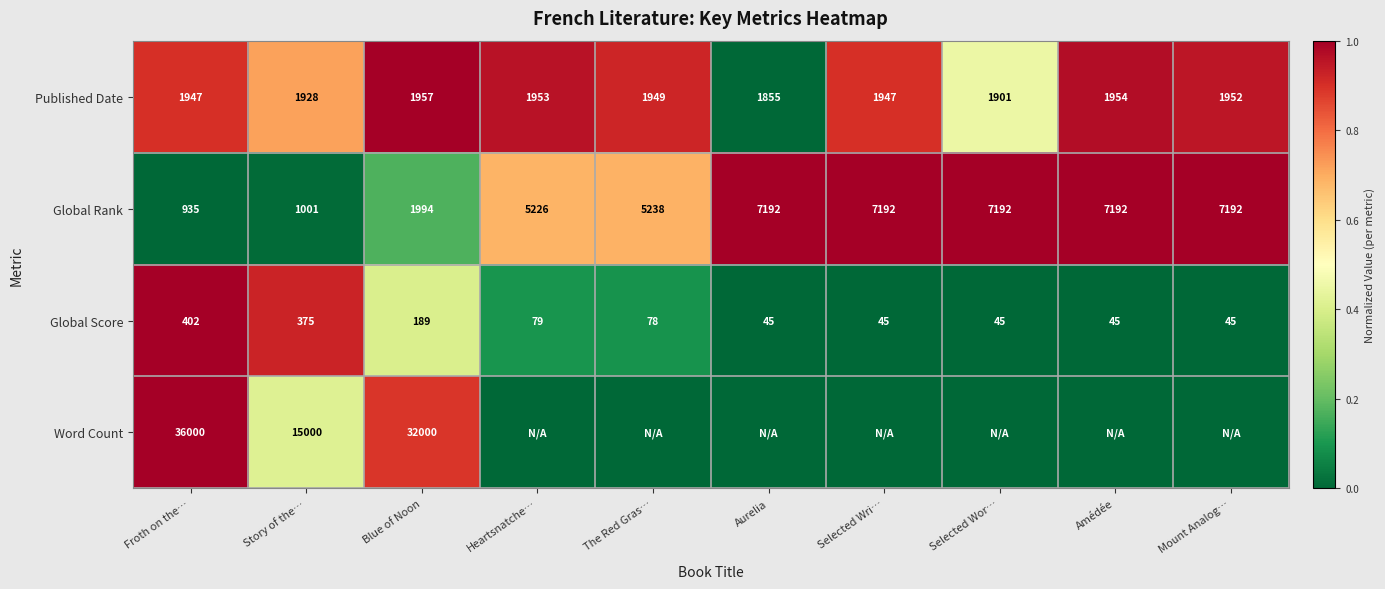

What is the spread (max minus min) of values at The Red Gras…?

0.9